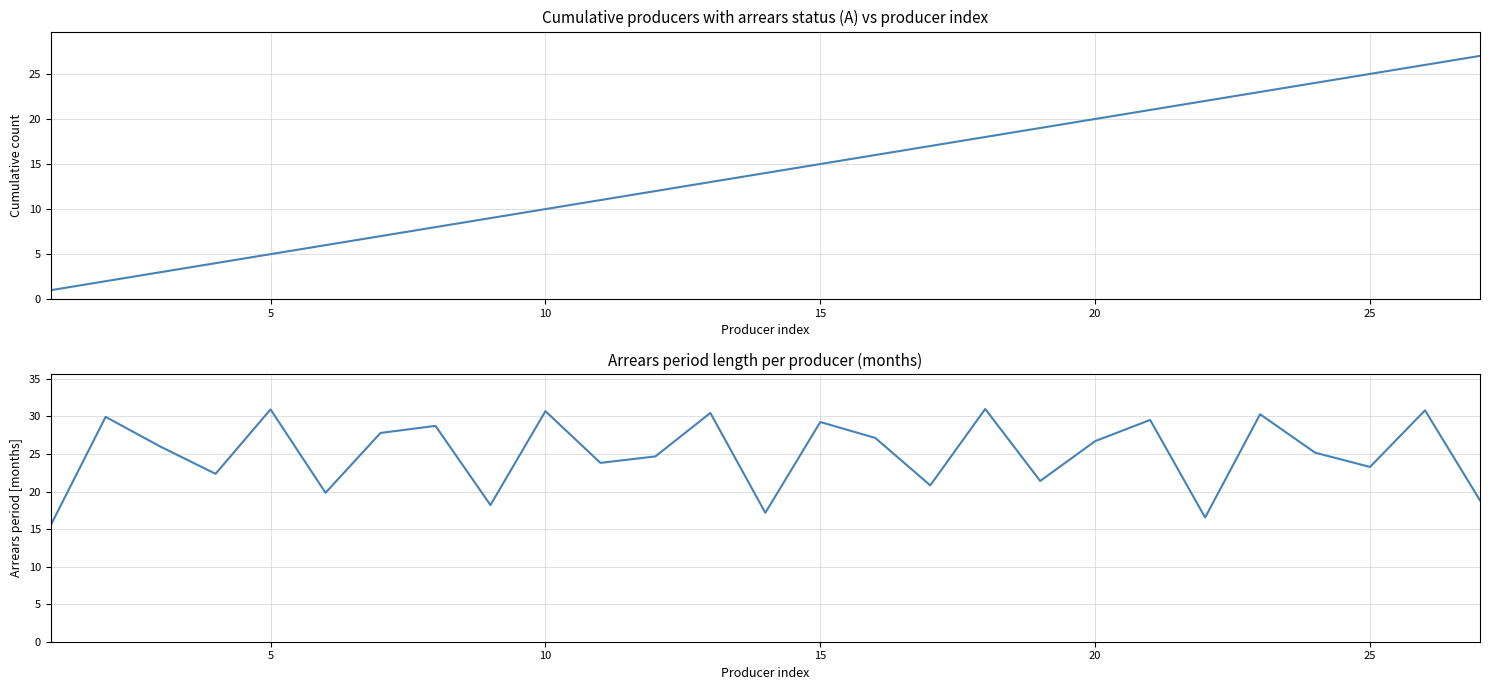

How many lines are shown in the chart?

2